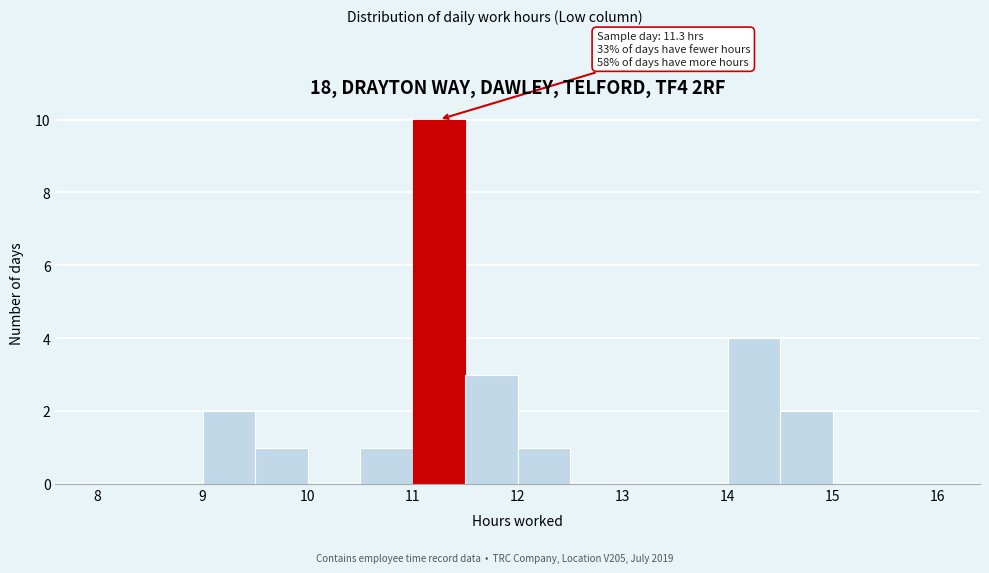

Which range on the x-axis has the tallest bar?

11.0 to 11.5